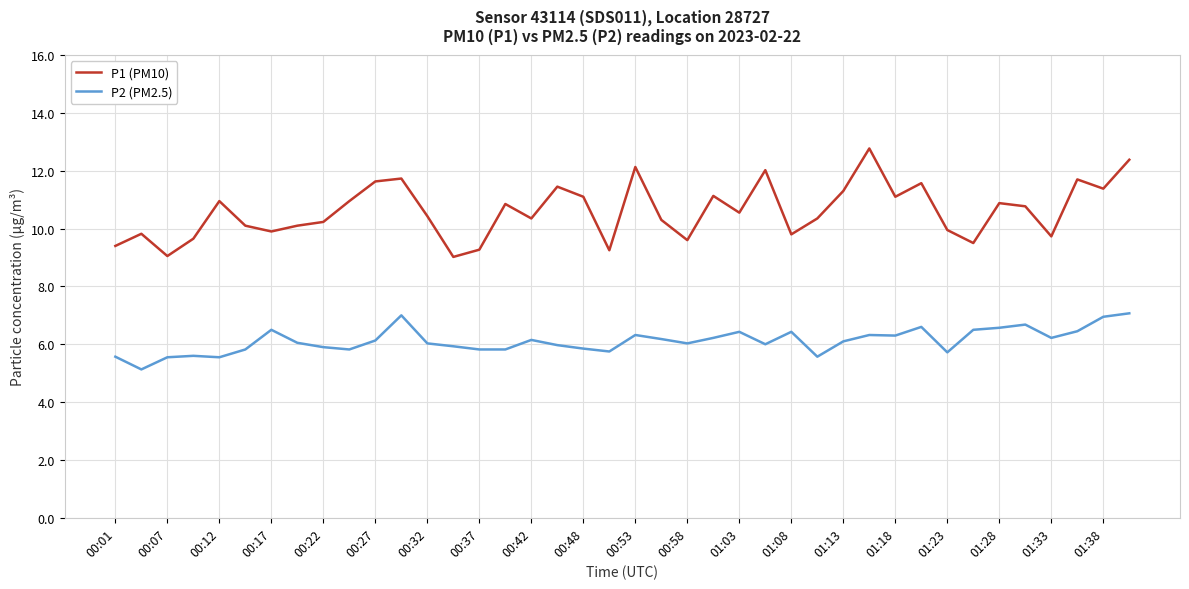

Which series has the widest spread of values?

P1 (PM10)